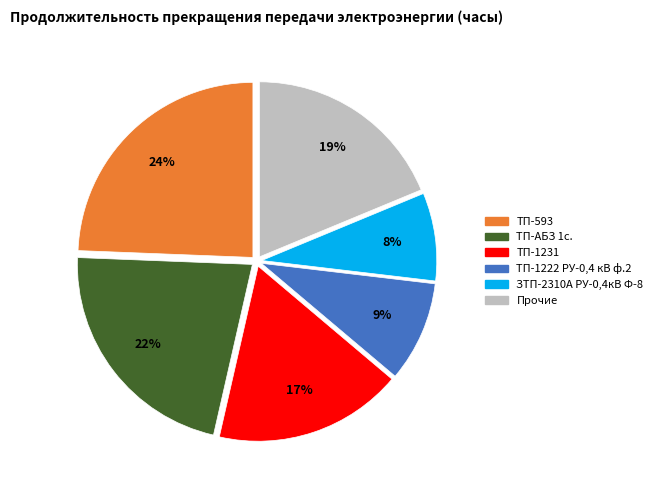

Is there a majority slice in this chart?

No